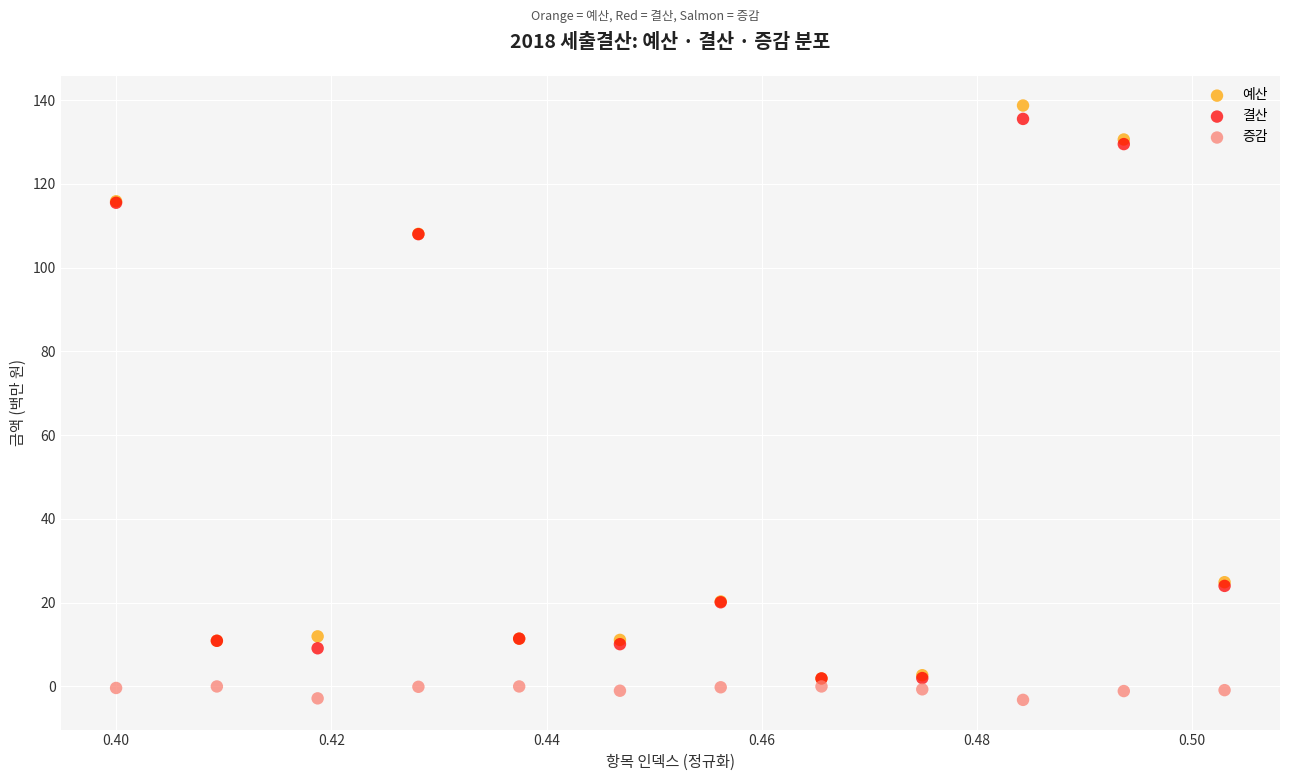

Which series contains the lowest Y value?

증감